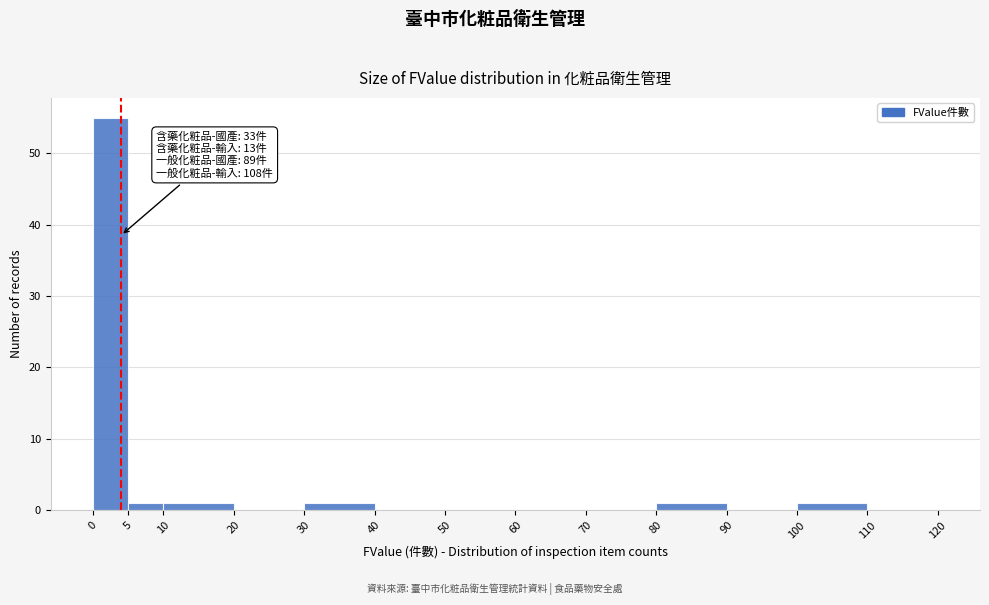

Over which range of the x-axis is the bar tallest?

0 to 5